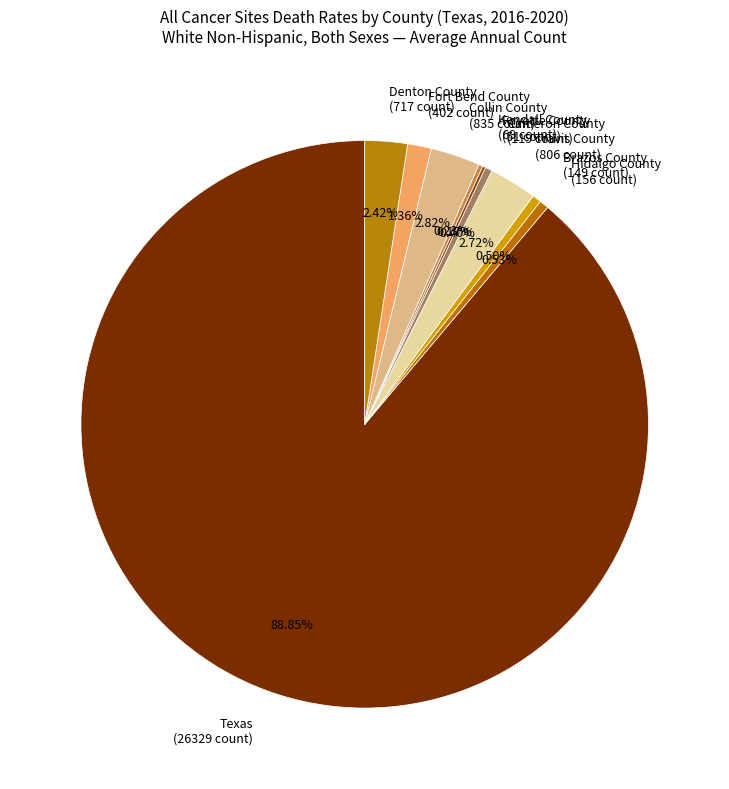

Does any single category account for the majority?

Yes